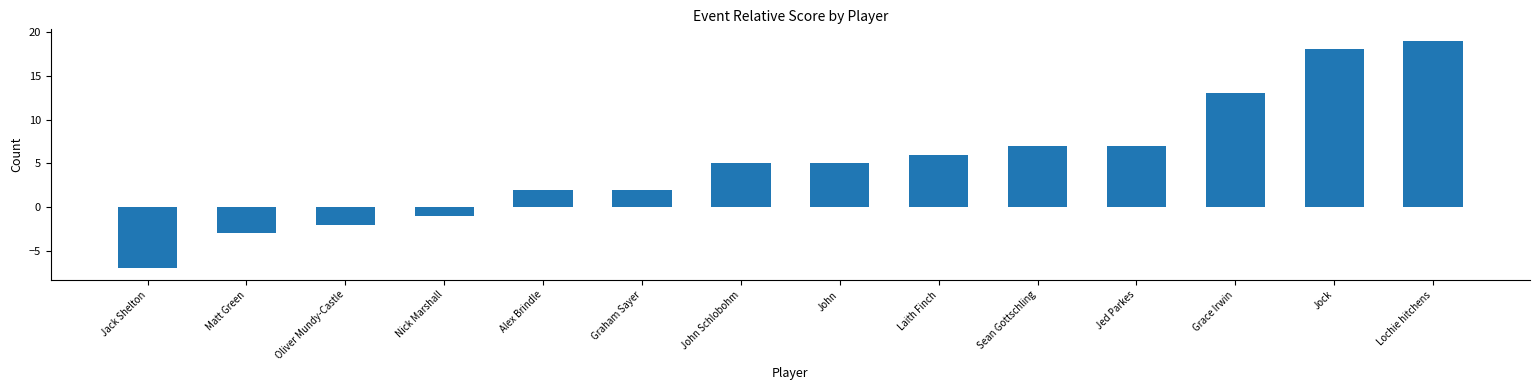

What is the label of the 8th bar from the left?

John